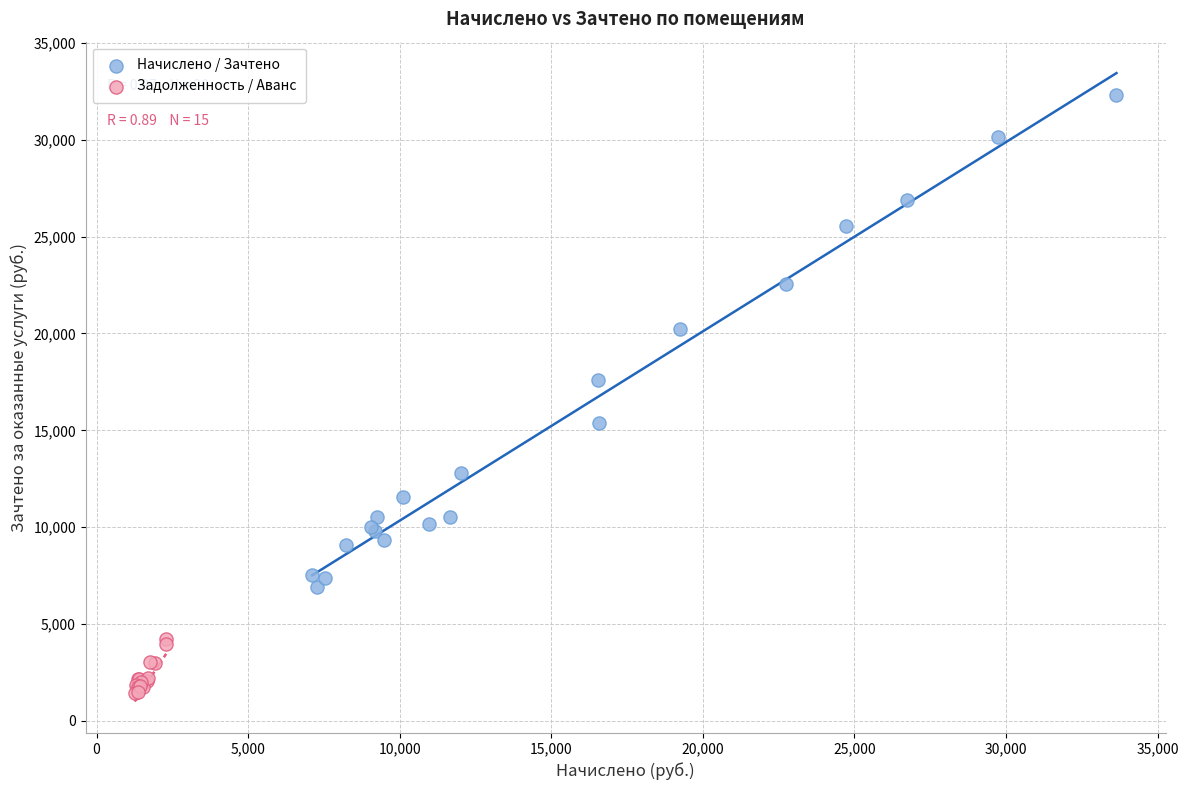

Which series reaches the minimum Y coordinate?

Задолженность / Аванс